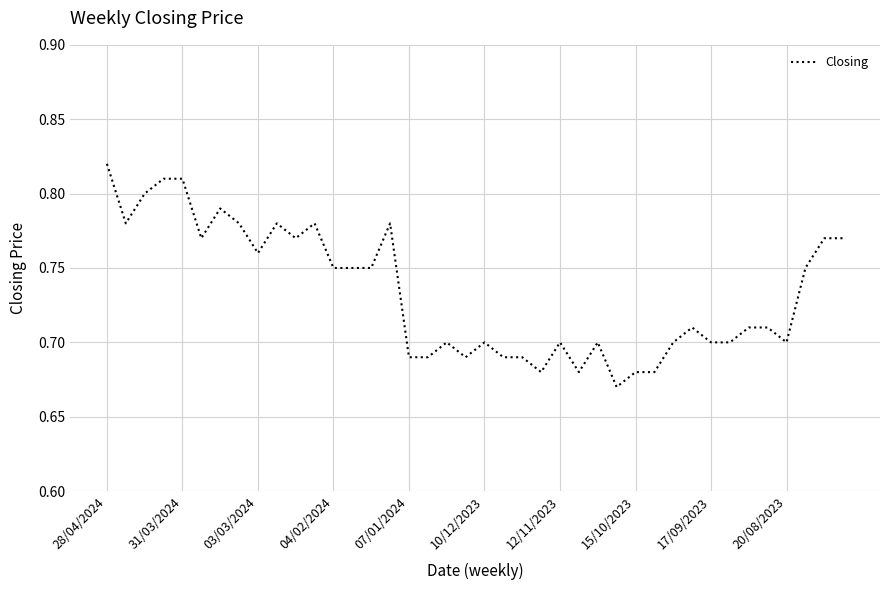

Does the chart display data point markers on the line(s)?

No